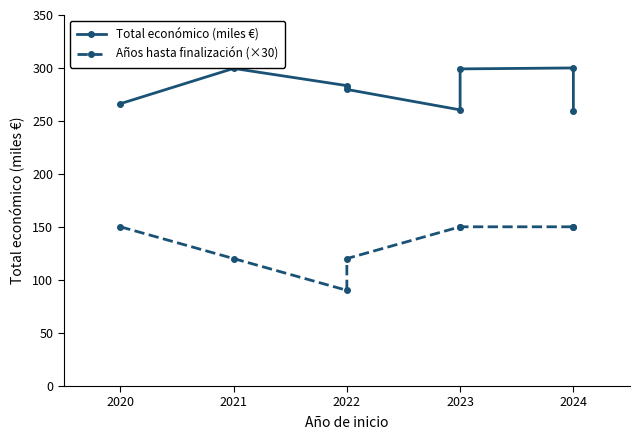

Which series has the largest total across all categories?

Total económico (miles €)